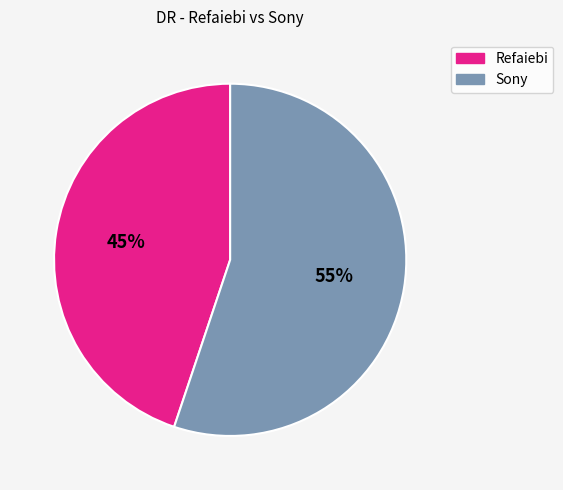

Between Sony and Refaiebi, which is larger?

Sony